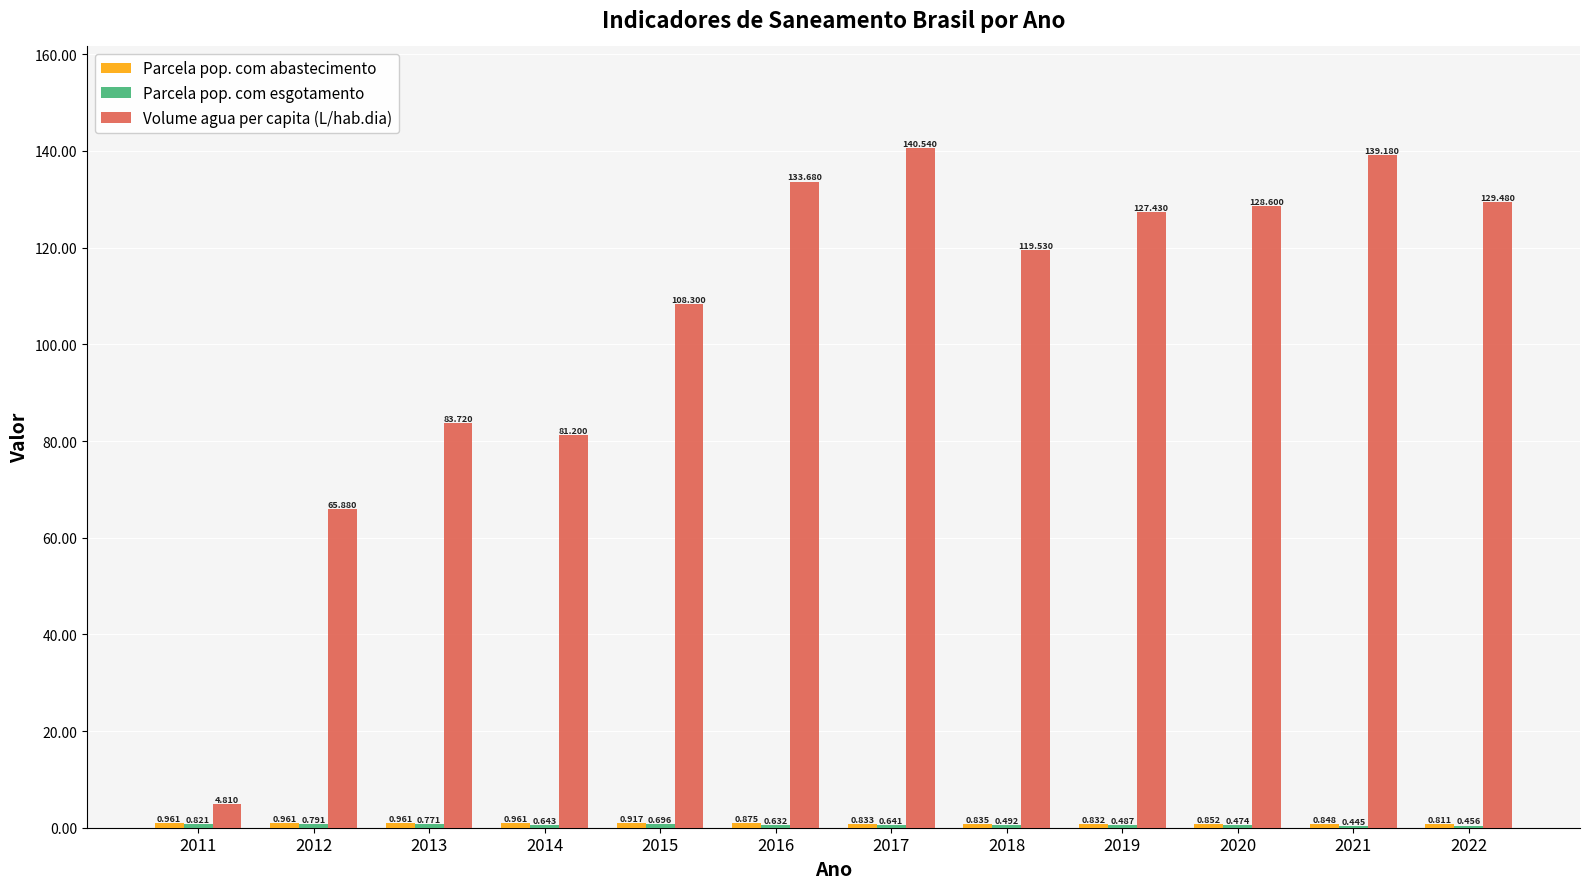

Between 2012 and 2017, which series saw the biggest shift?

Volume agua per capita (L/hab.dia)